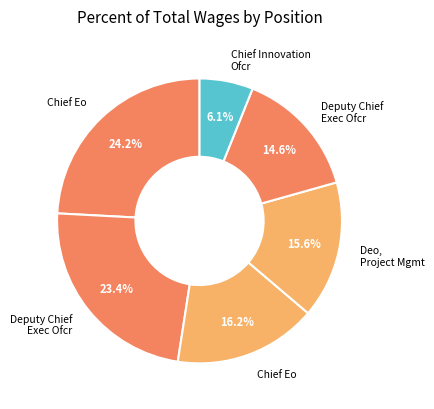

What is the largest slice in the pie chart?

Chief Eo (276374)